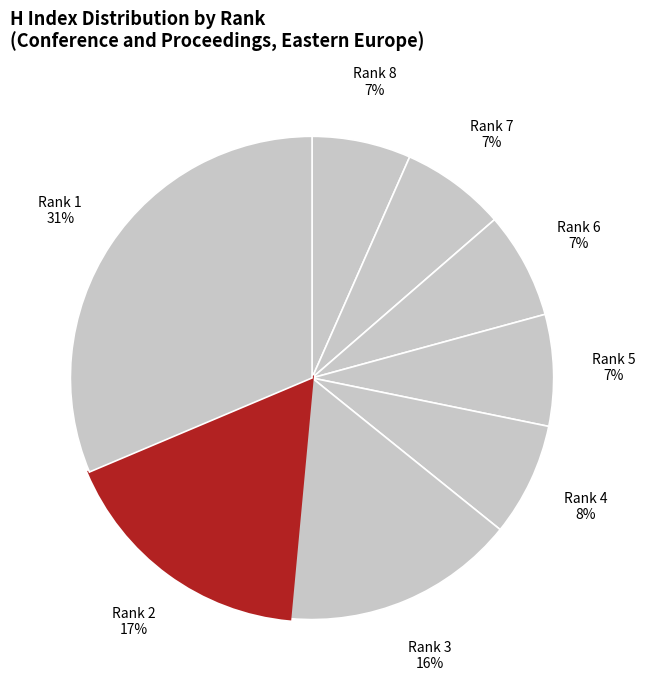

Does Rank 4 represent more than half of the total?

No